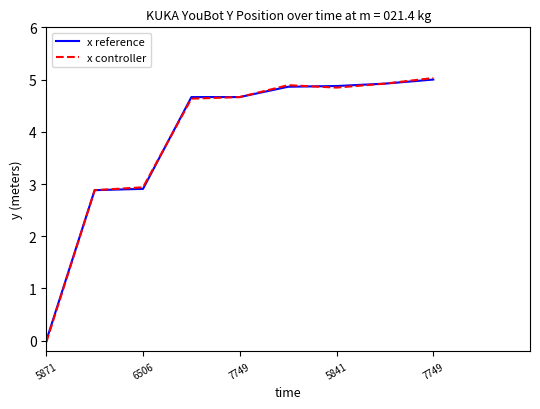

How many positive values does the x reference series have?

8